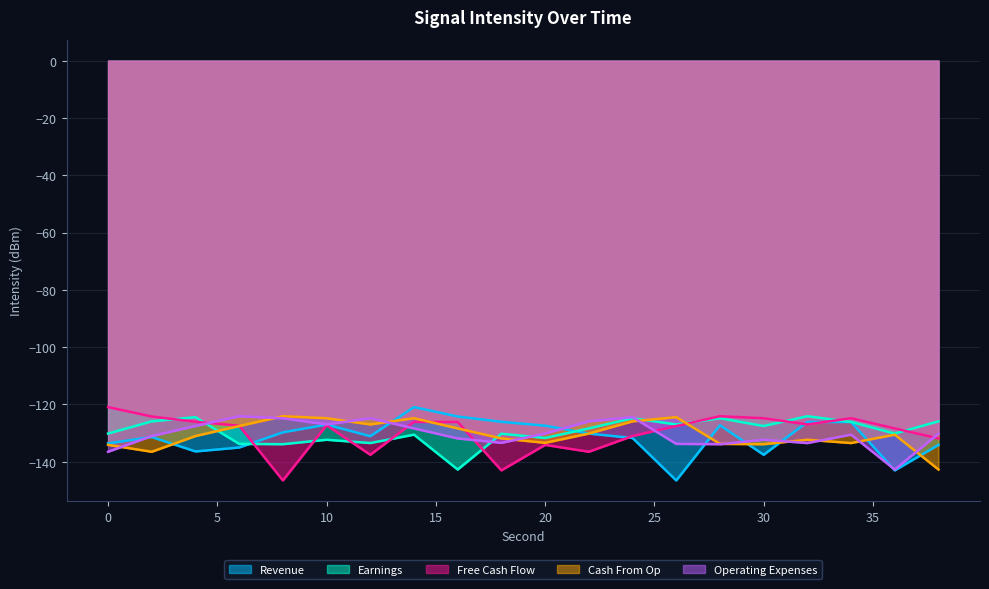

What is the difference between the maximum and minimum values in the Cash From Op series?

18.6